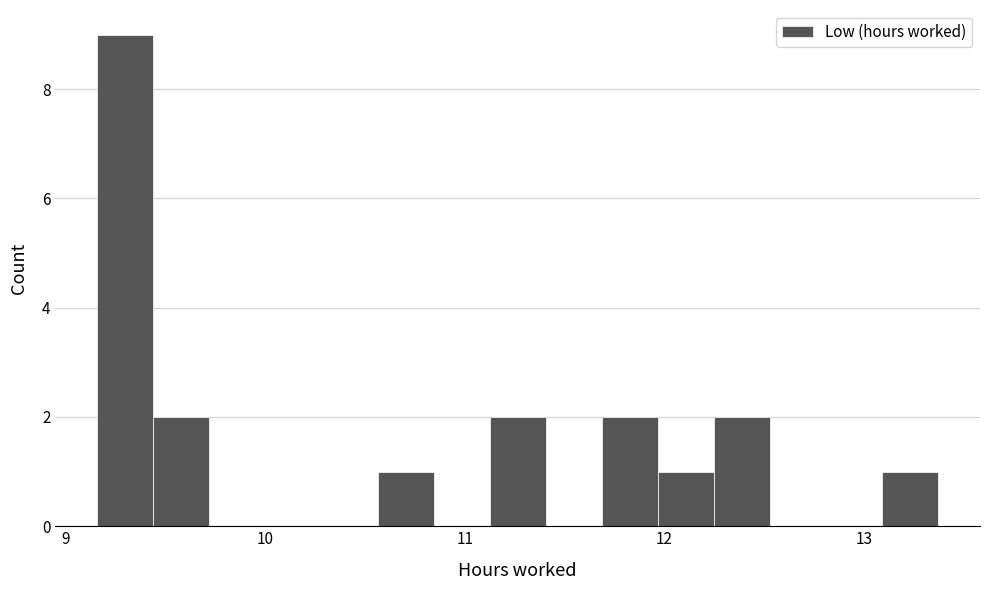

Read against the x-axis, roughly where is the centre of the tallest bar?

9.3